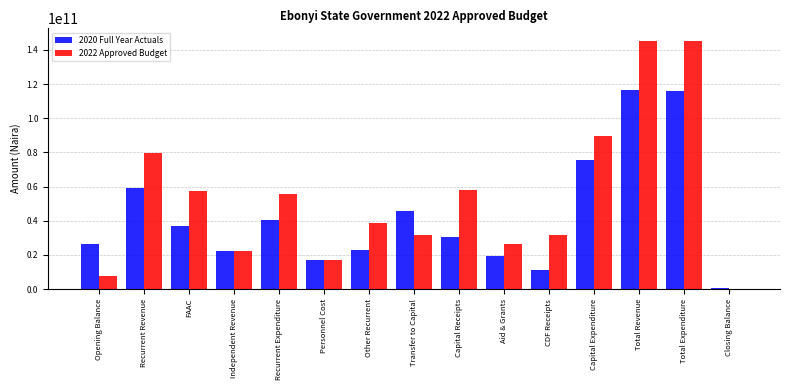

Is it true that 2022 Approved Budget equals 10738881068.4 at Aid & Grants?

False